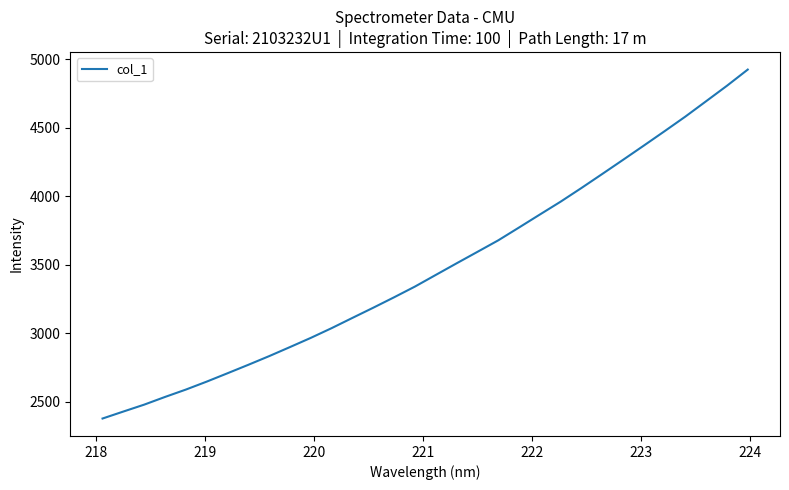

What is the greatest value displayed?

4925.6